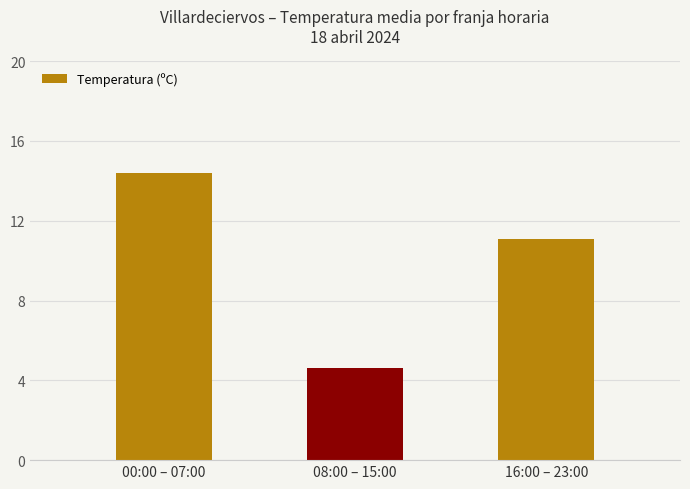

Is it true that the value at 16:00 – 23:00 is 17.1?

False